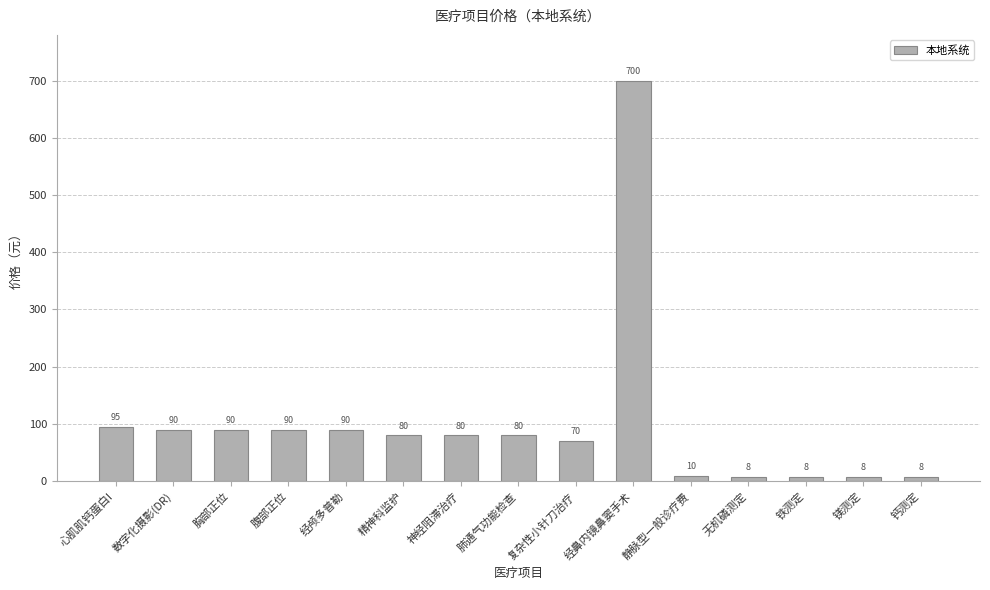

What is the ratio of the value at 数字化摄影(DR) to the value at 静脉型一般诊疗费?

9.5